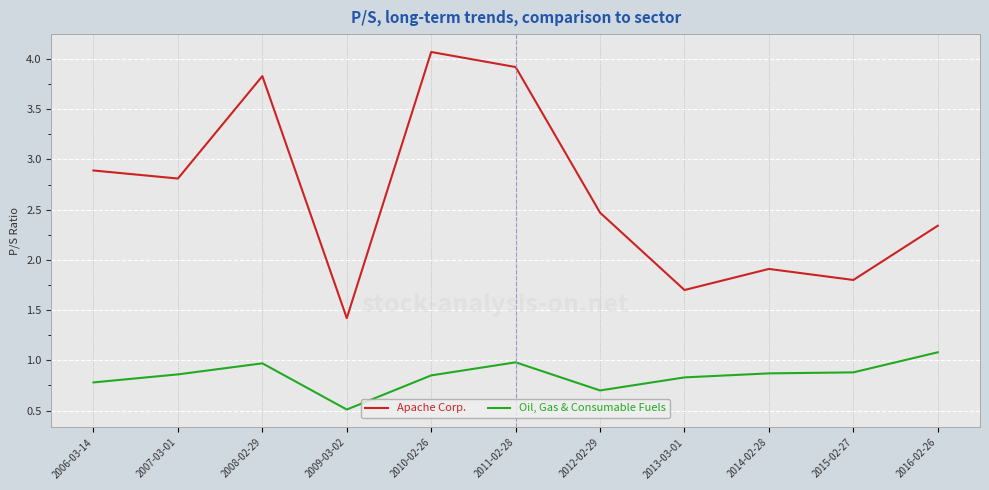

Read the Oil, Gas & Consumable Fuels value at 2016-02-26.

1.1